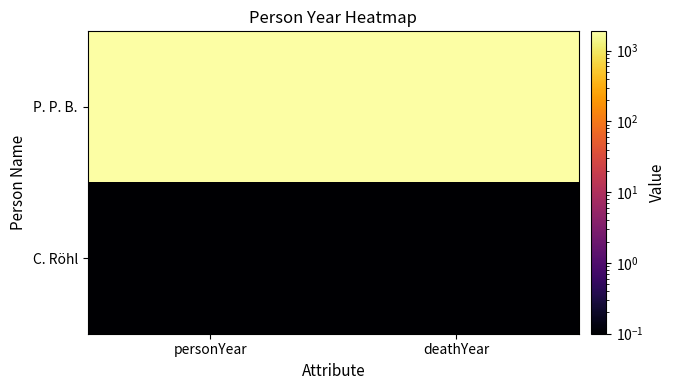

List the series in order of their overall mean, lowest first.

C. Röhl, P. P. B.